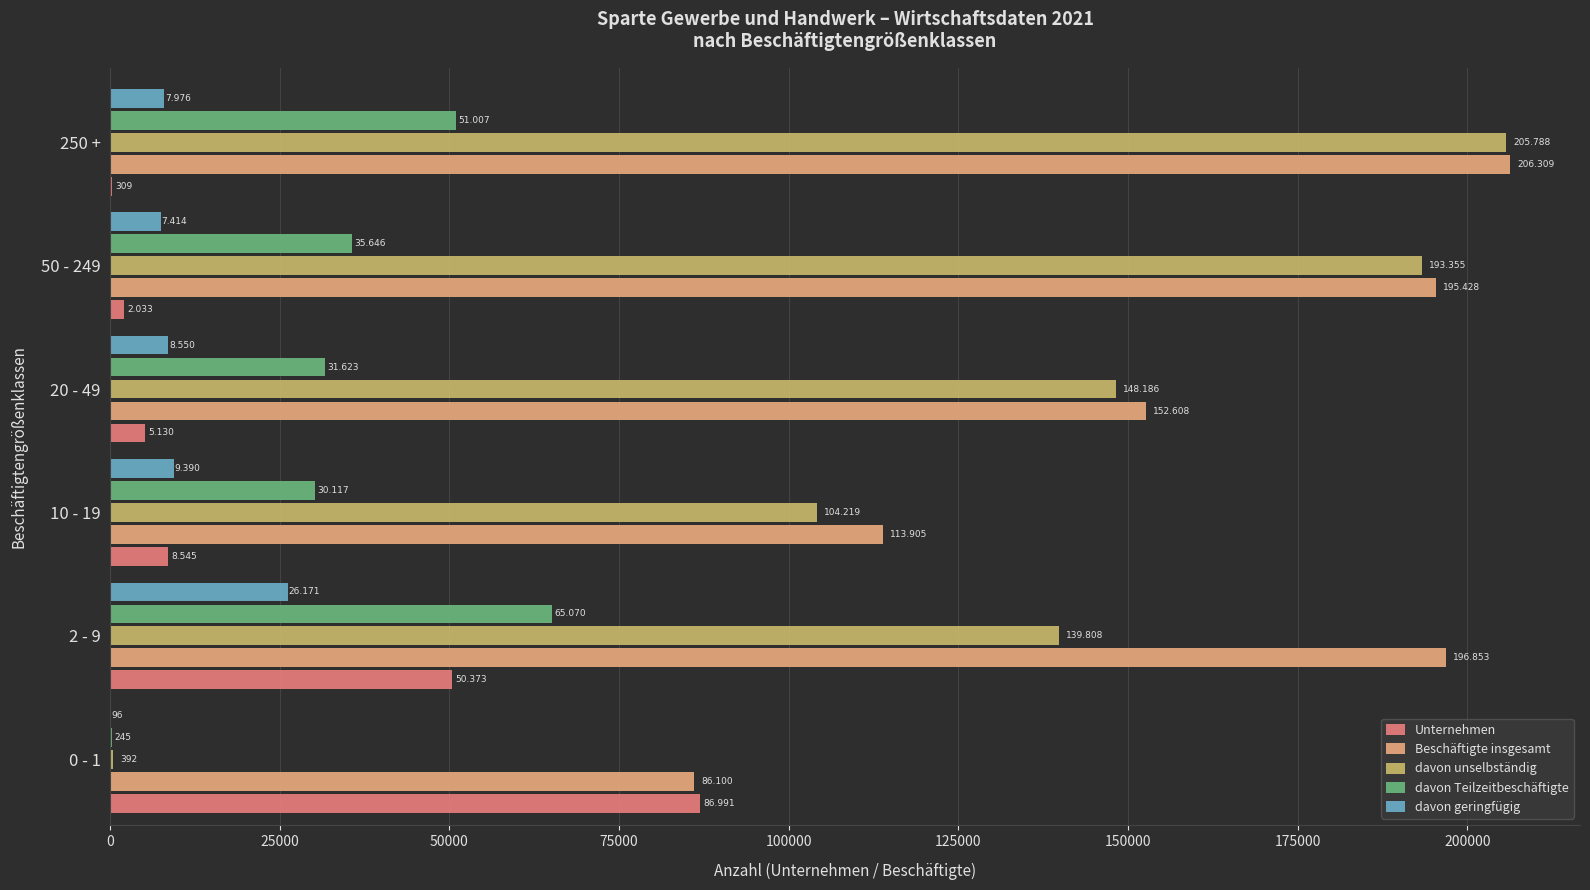

What is the average value of the davon unselbständig series?

131958